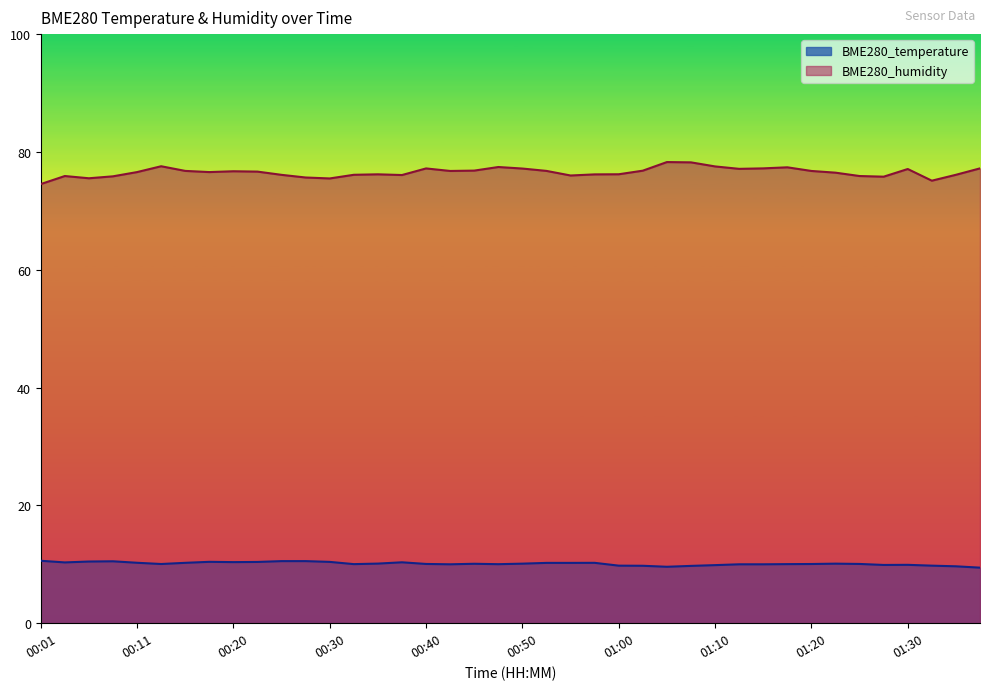

List the labels in order of BME280_humidity value, smallest first.

00:01, 01:32, 00:30, 00:06, 00:28, 01:28, 00:08, 00:03, 01:25, 00:55, 00:38, 00:25, 00:33, 01:35, 00:58, 00:35, 01:00, 01:23, 00:11, 00:18, 00:23, 00:20, 00:42, 01:20, 00:16, 00:52, 01:03, 00:45, 01:30, 01:12, 00:50, 00:40, 01:15, 01:38, 01:17, 00:47, 01:10, 00:13, 01:07, 01:05